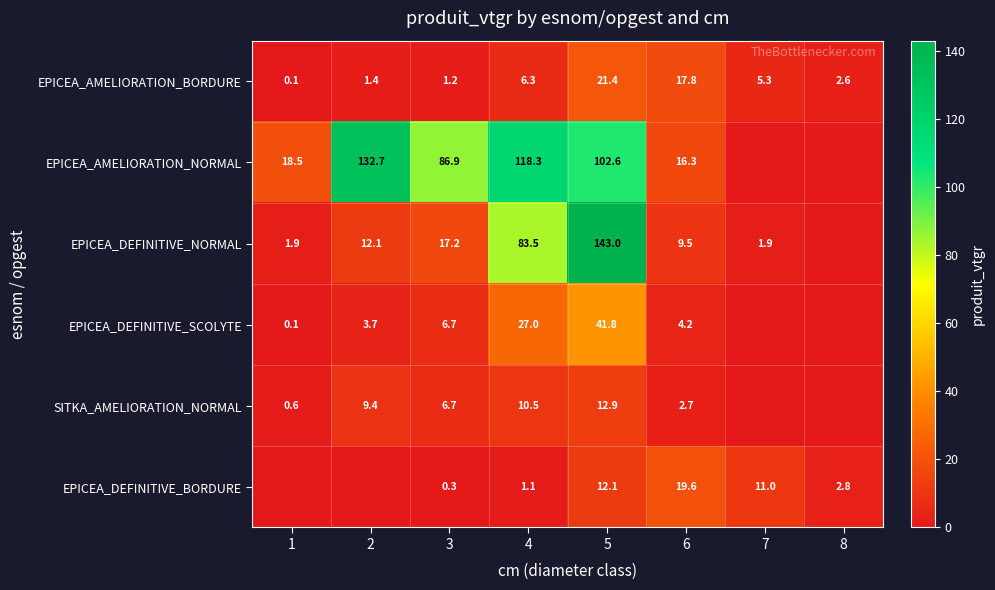

Is the value of EPICEA_DEFINITIVE_NORMAL at 1 greater than the value of EPICEA_DEFINITIVE_SCOLYTE at 5?

No